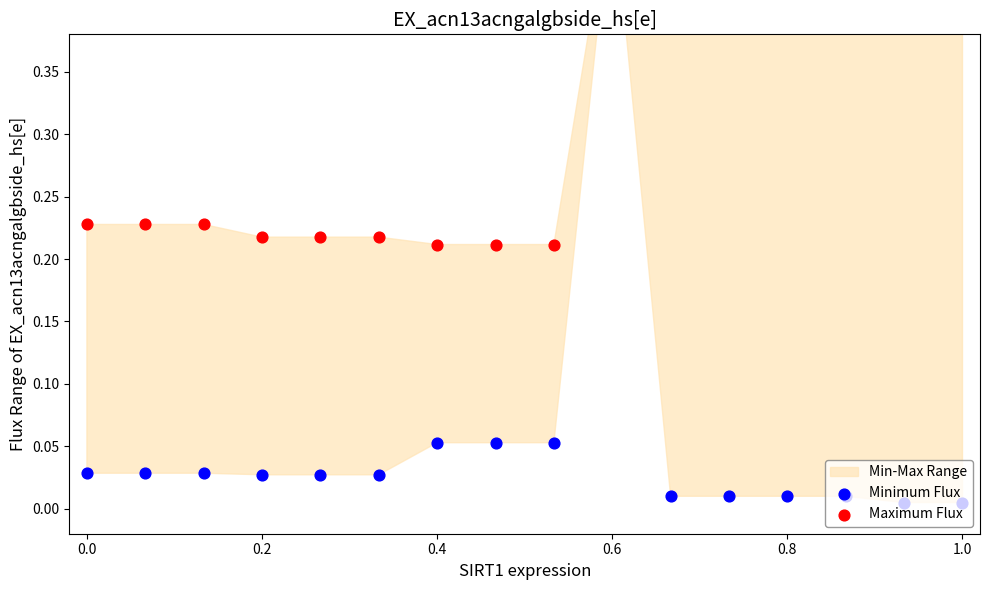

Which series reaches the maximum Y coordinate?

Maximum Flux